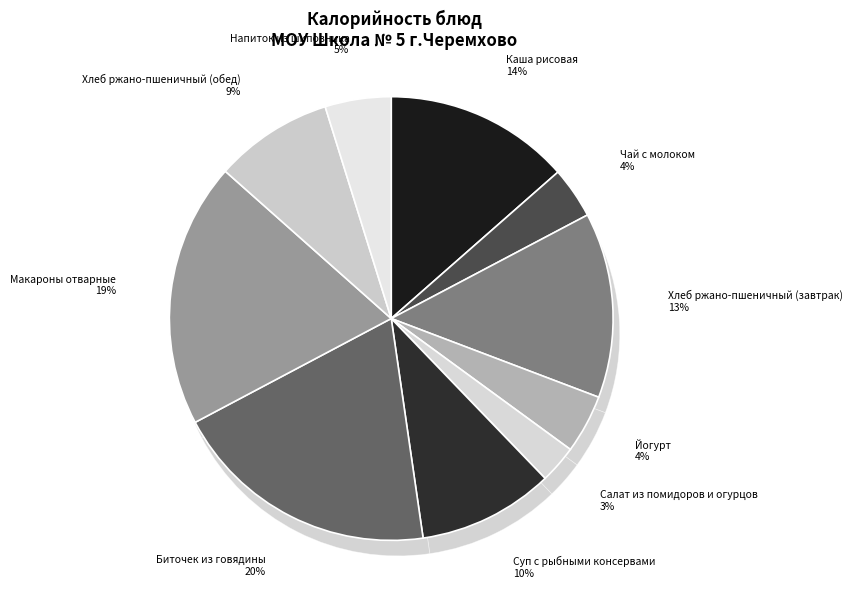

Combined, do Каша рисовая and Биточек из говядины account for over 50%?

No